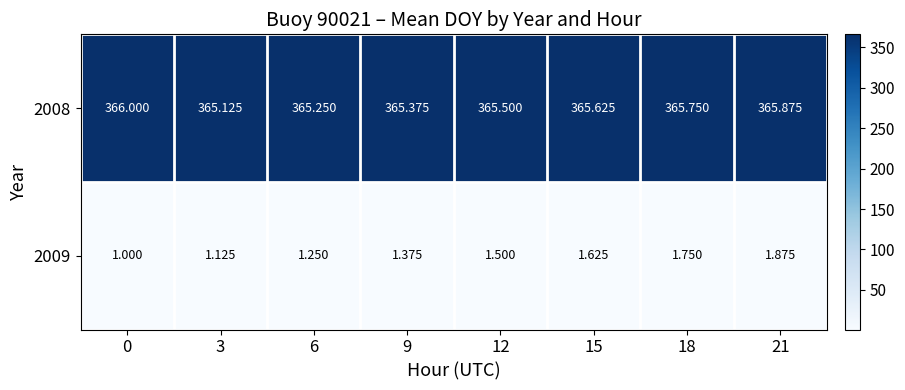

Rank the series by their average value, from lowest to highest.

2009, 2008